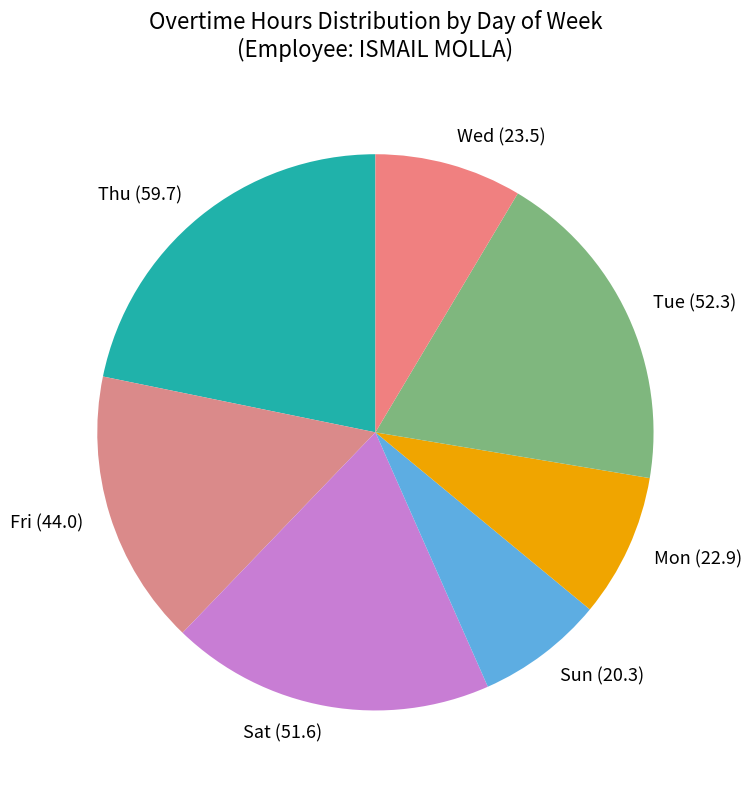

What is the ratio of the value at Mon (22.9) to the value at Thu (59.7)?

0.4